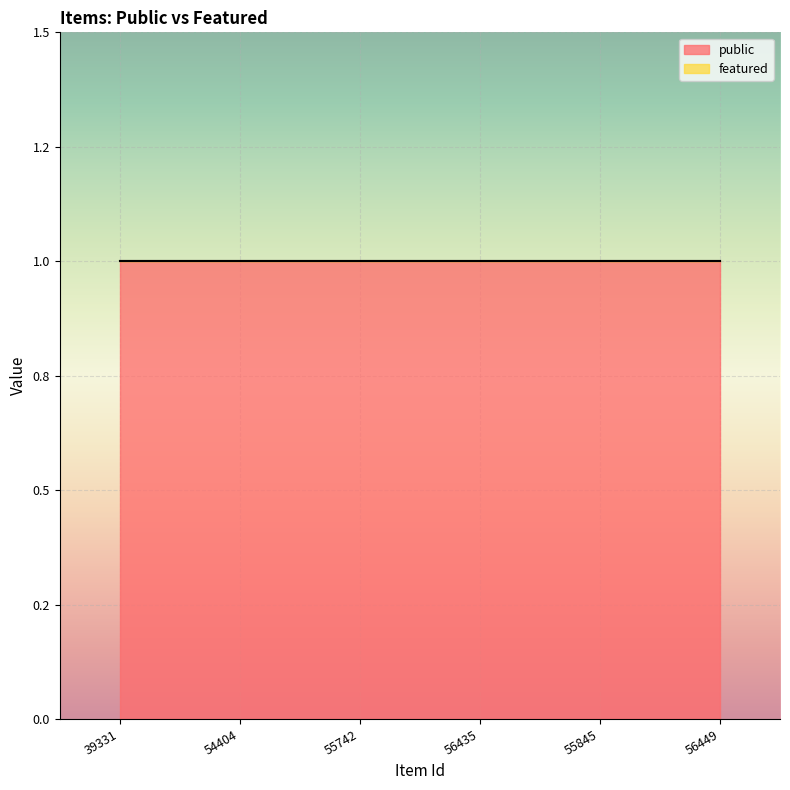

At how many categories does at least one series exceed 0?

6